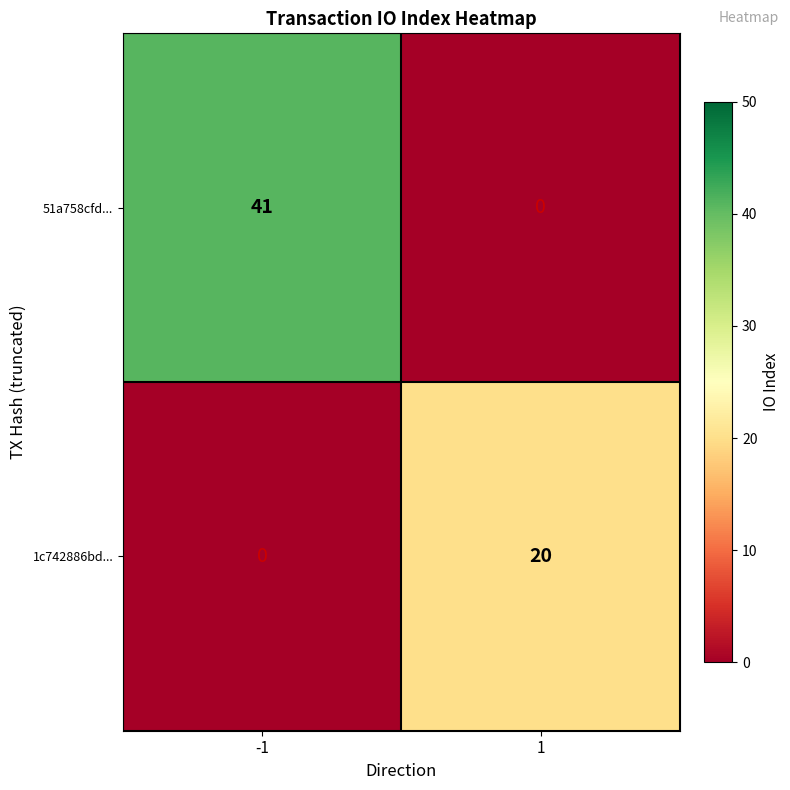

What is the total value across all series at -1?

41